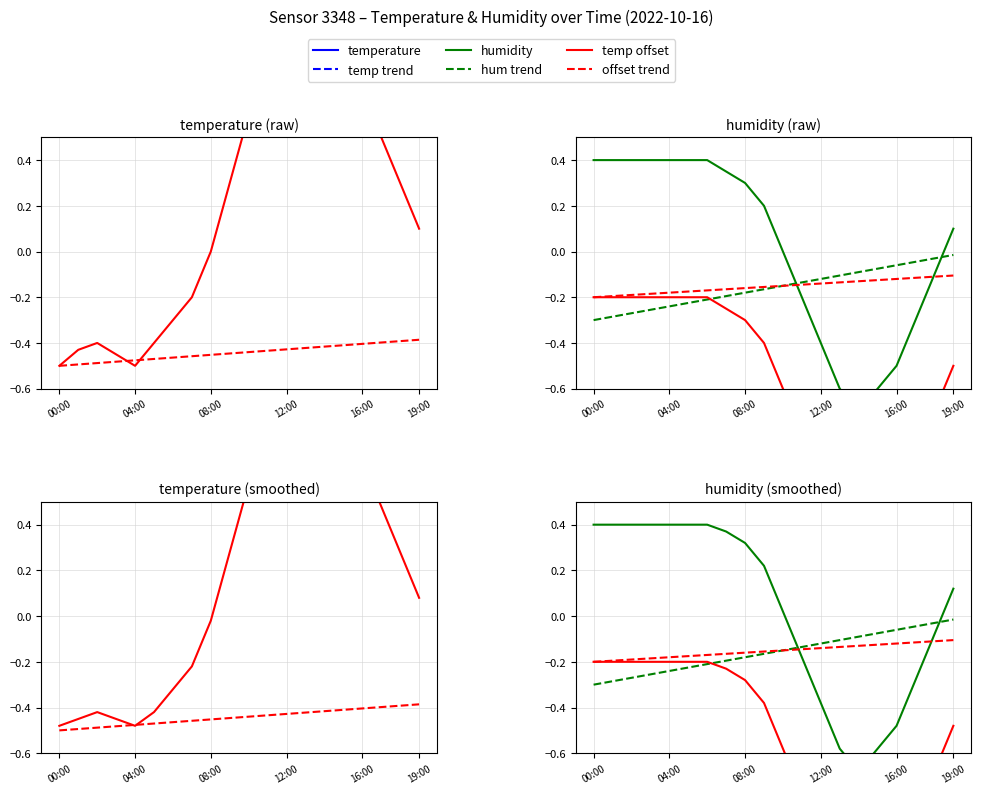

How many lines are shown in the chart?

6